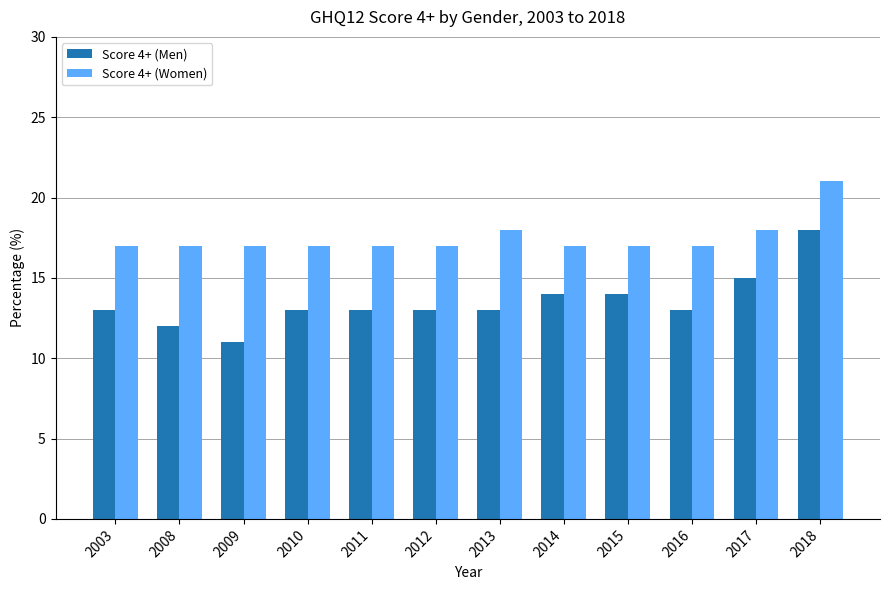

How many distinct data groups are displayed?

2